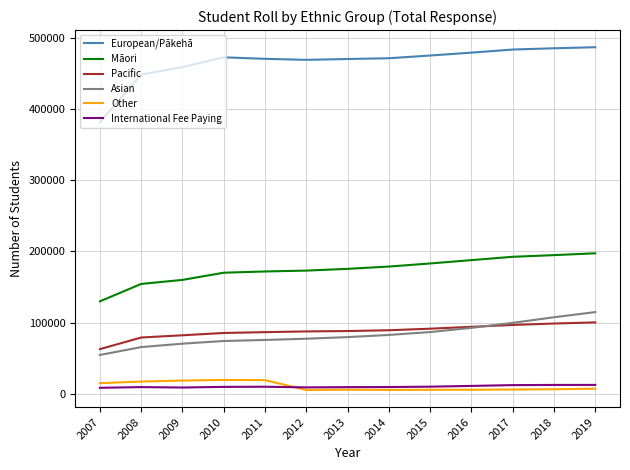

What is the minimum value for Other?

5261